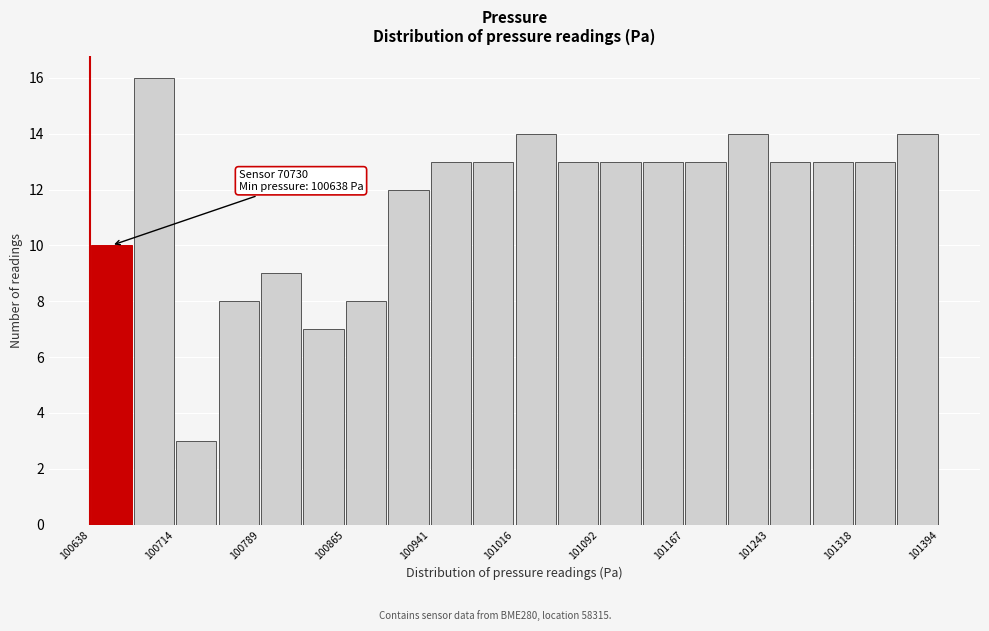

Read against the x-axis, roughly where is the centre of the tallest bar?

100700